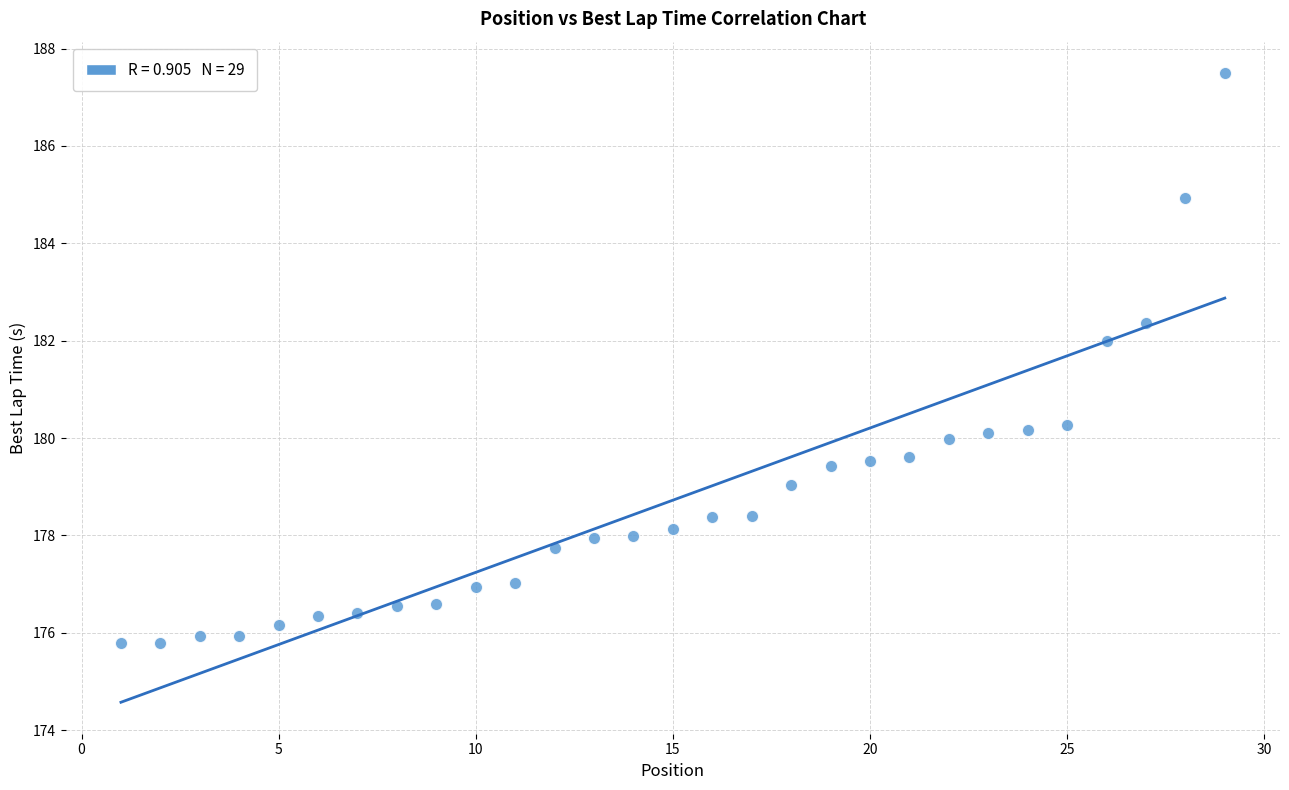

What is the range of X values (max minus min)?

28.0